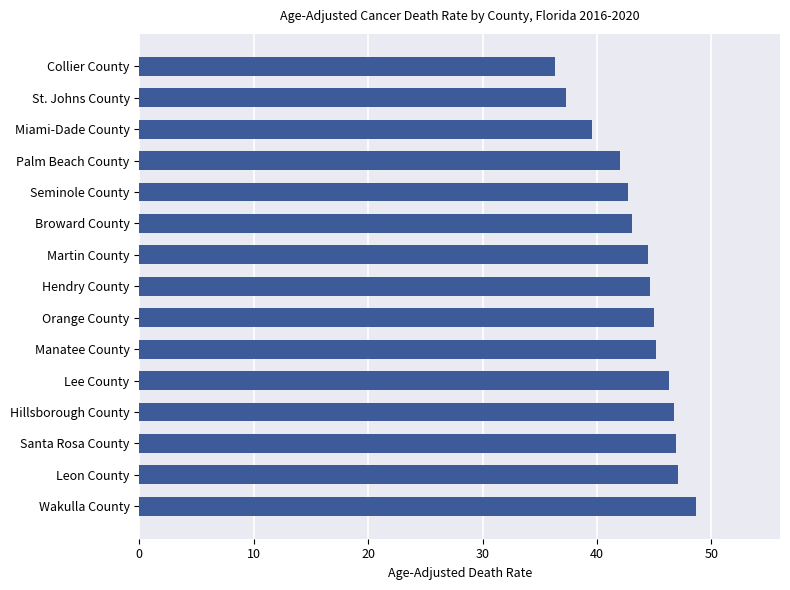

How many data points are less than 44?

6